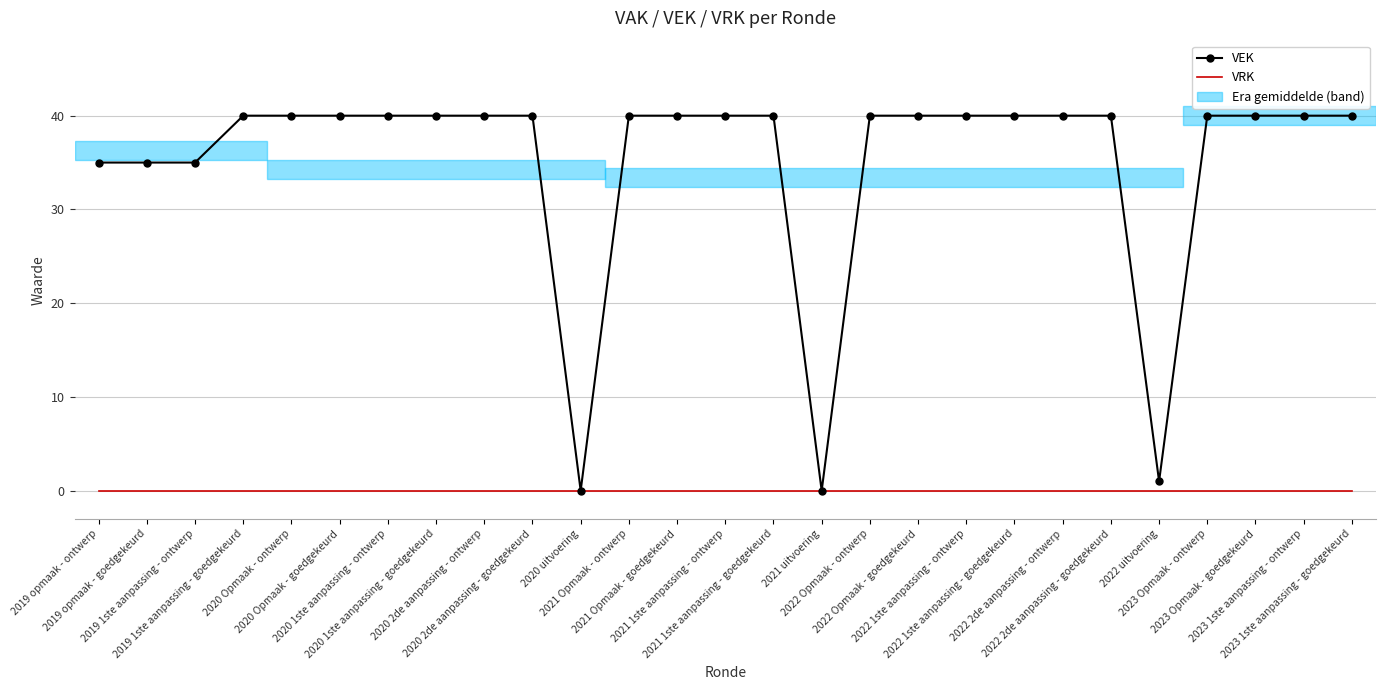

Which series has the largest range (max minus min)?

VEK